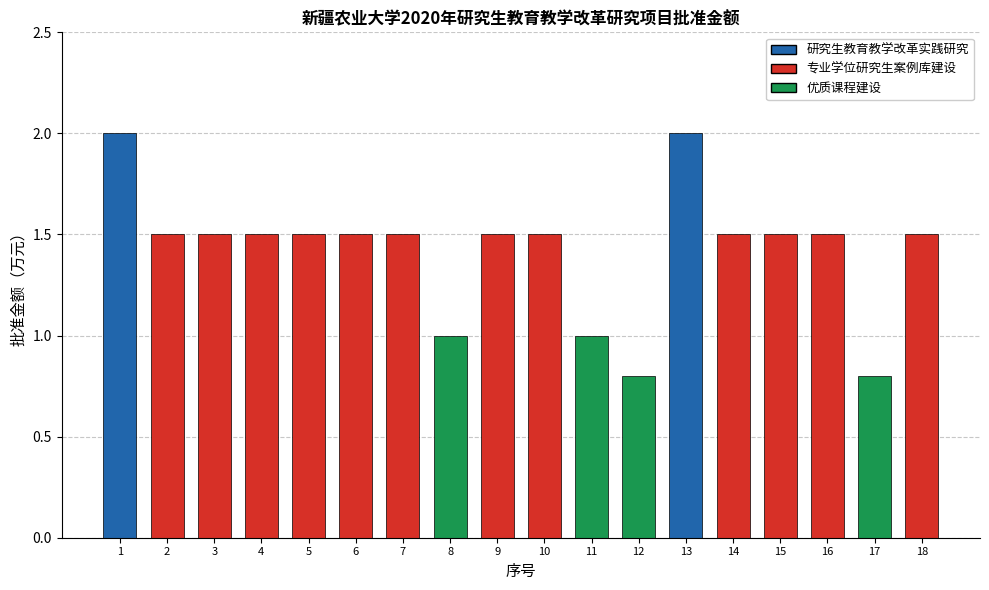

What is the difference between the maximum and minimum values?

1.2